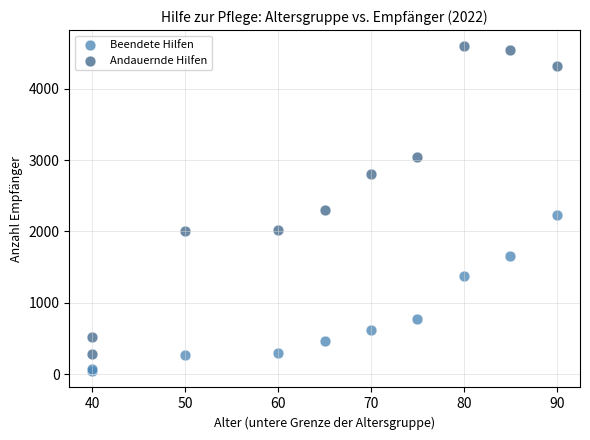

In the Andauernde Hilfen series, what Y value is closest to 2437?

2295